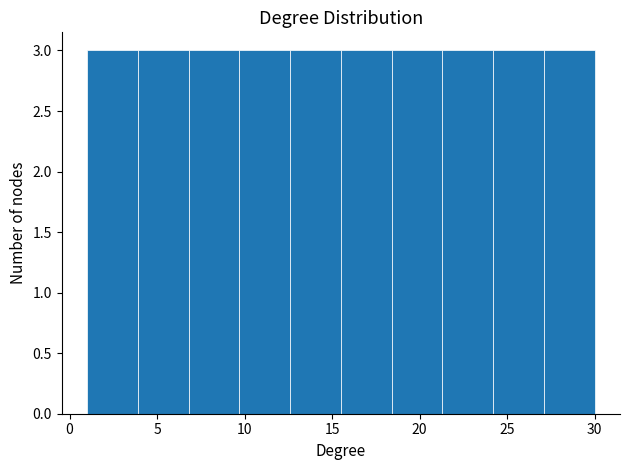

Reading left to right, list every bar in this chart as the range it spans on the x-axis followed by its height. Neither the bar edges nor the heights are printed on the chart, so give them approximately, as read against the axes.

1.0 to 3.9: 3
3.9 to 6.8: 3
6.8 to 9.7: 3
9.7 to 12.6: 3
12.6 to 15.5: 3
15.5 to 18.4: 3
18.4 to 21.3: 3
21.3 to 24.2: 3
24.2 to 27.1: 3
27.1 to 30.0: 3